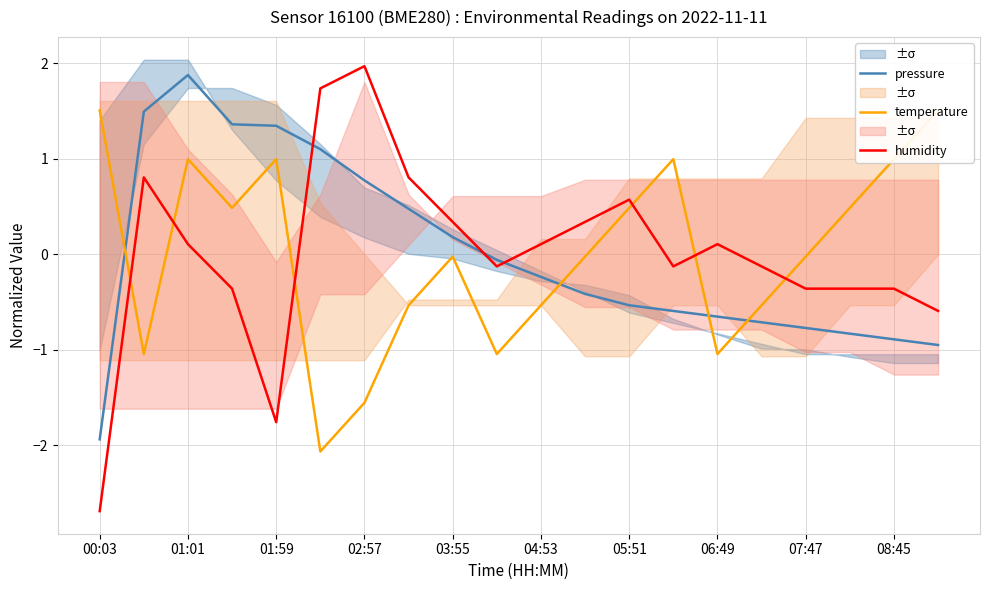

At which label does humidity reach its peak?

02:57